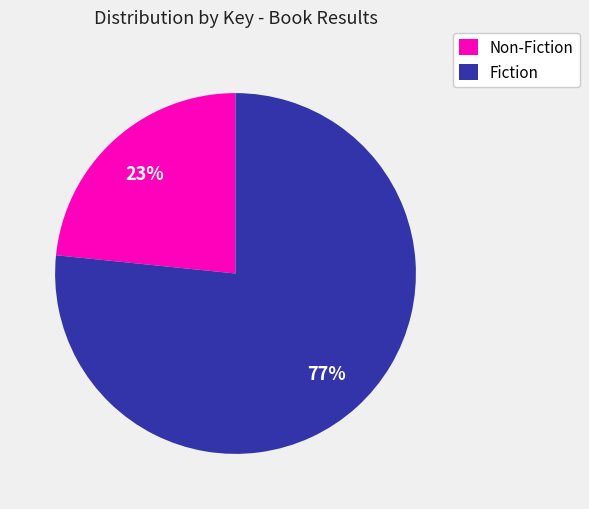

Which slice is the largest?

Fiction